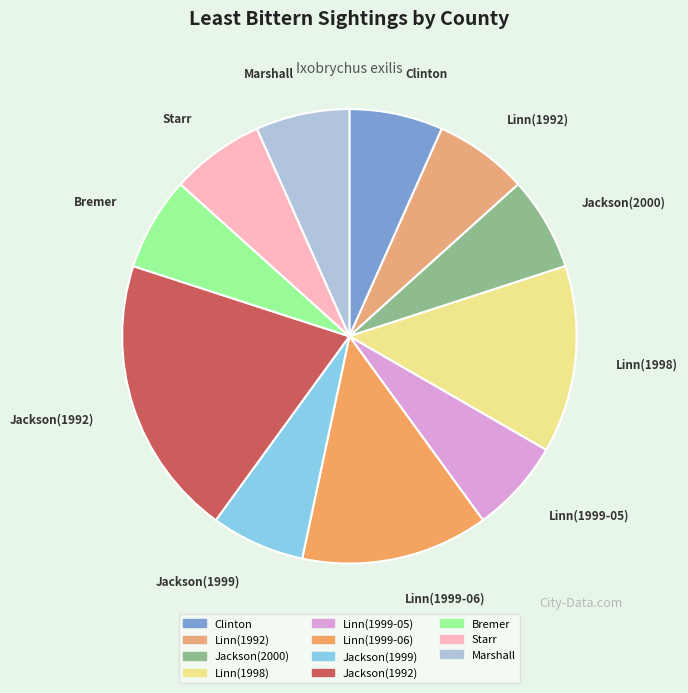

Is Linn(1999-05) the majority of the pie?

No